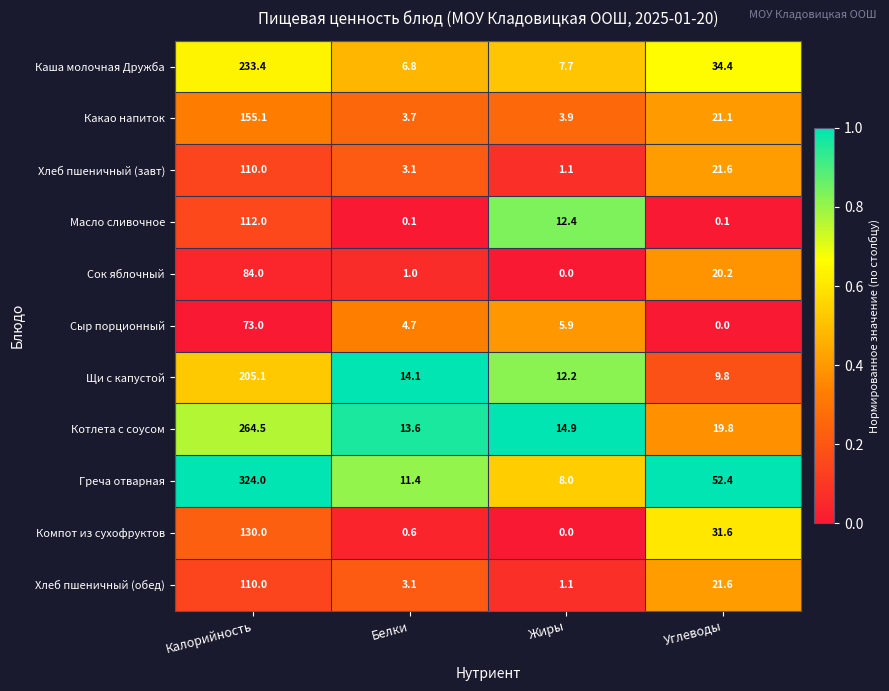

Where is Компот из сухофруктов nearest to the value 65?

Углеводы